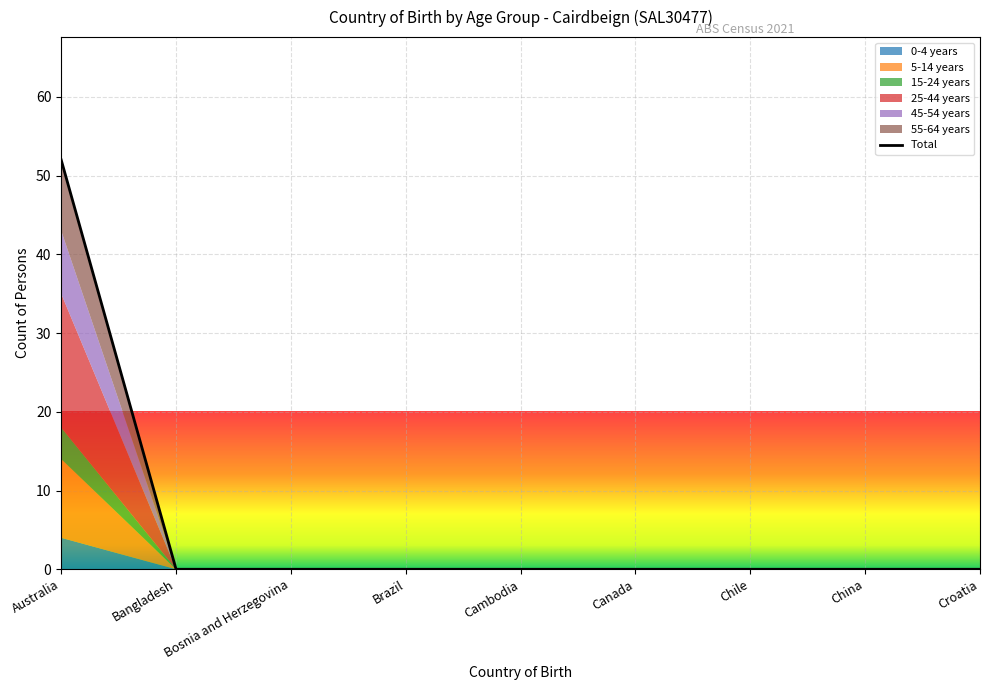

What is the sum of all values?

52